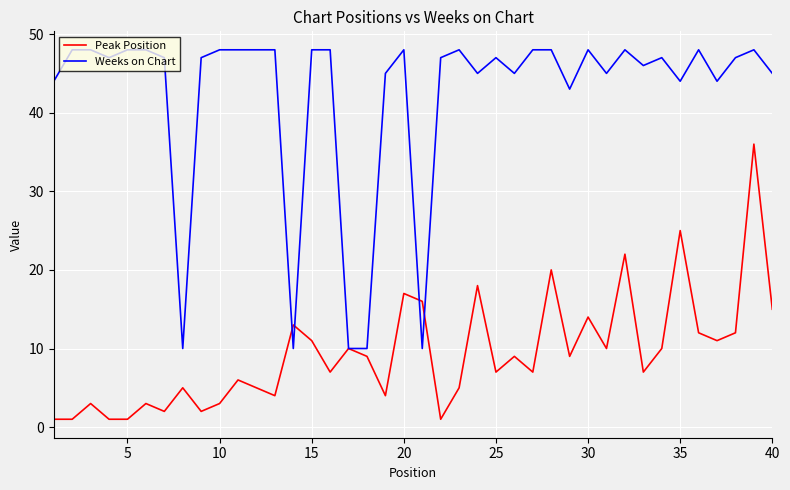

List the series in order of their peak value, lowest first.

Peak Position, Weeks on Chart